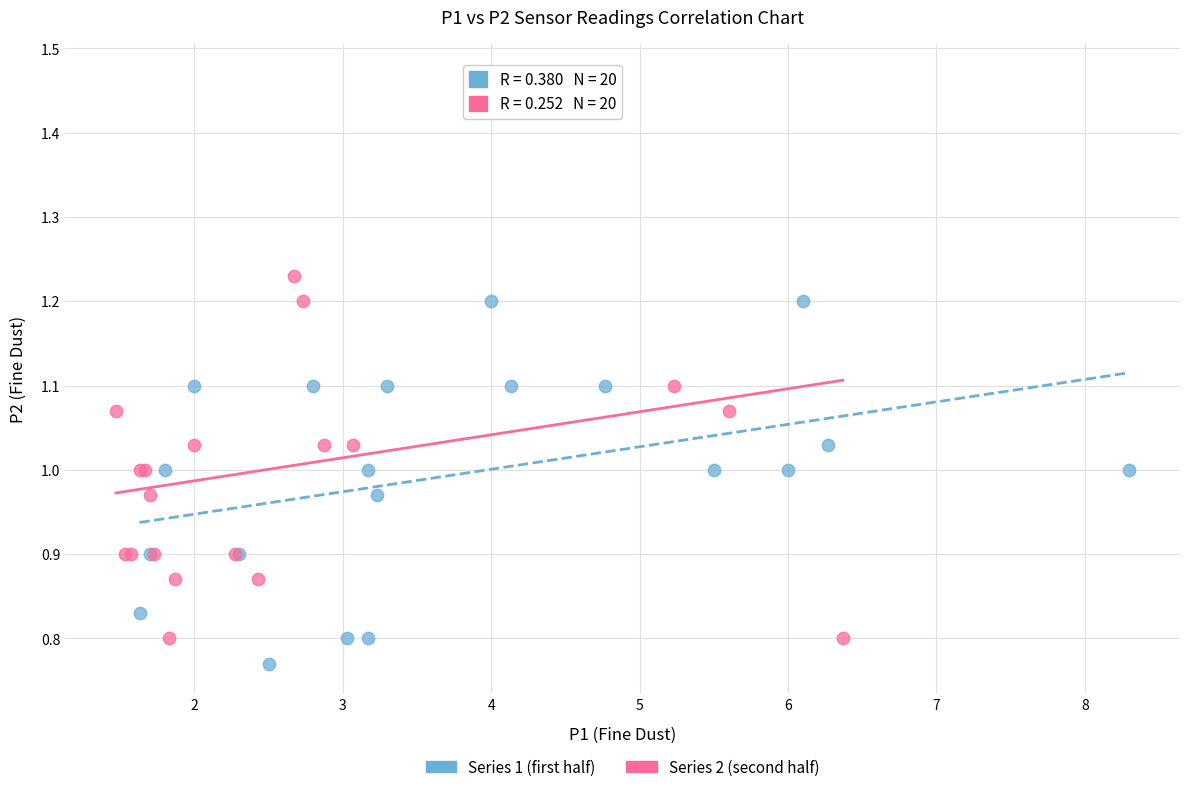

Which series has the largest Y range (max minus min)?

Series 2 (second half)